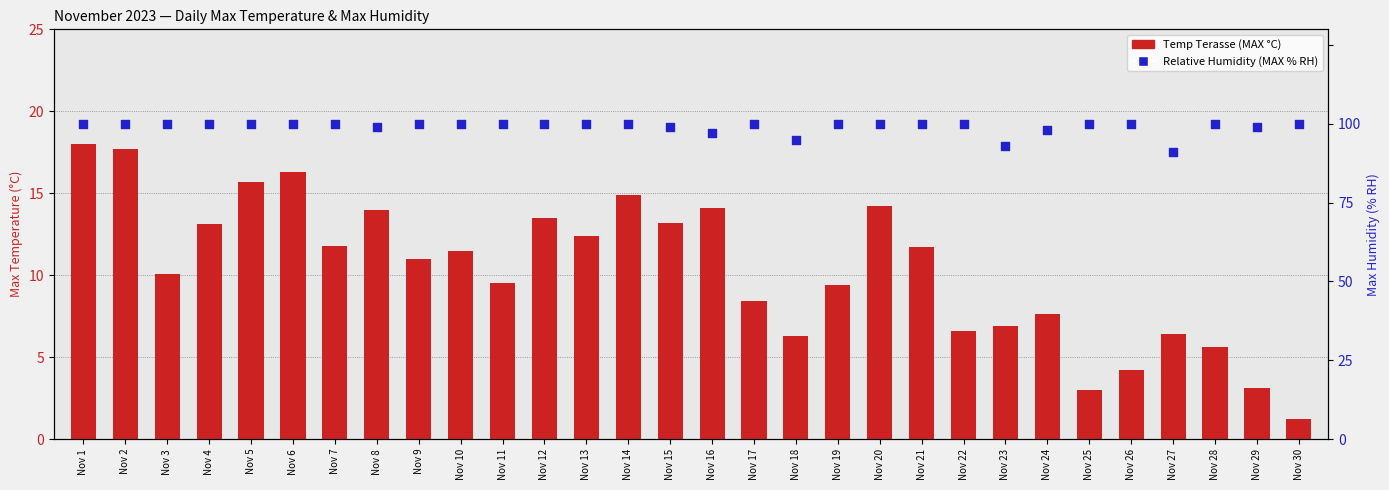

Which series contains the lowest Y value?

Temp Terasse (MAX °C)